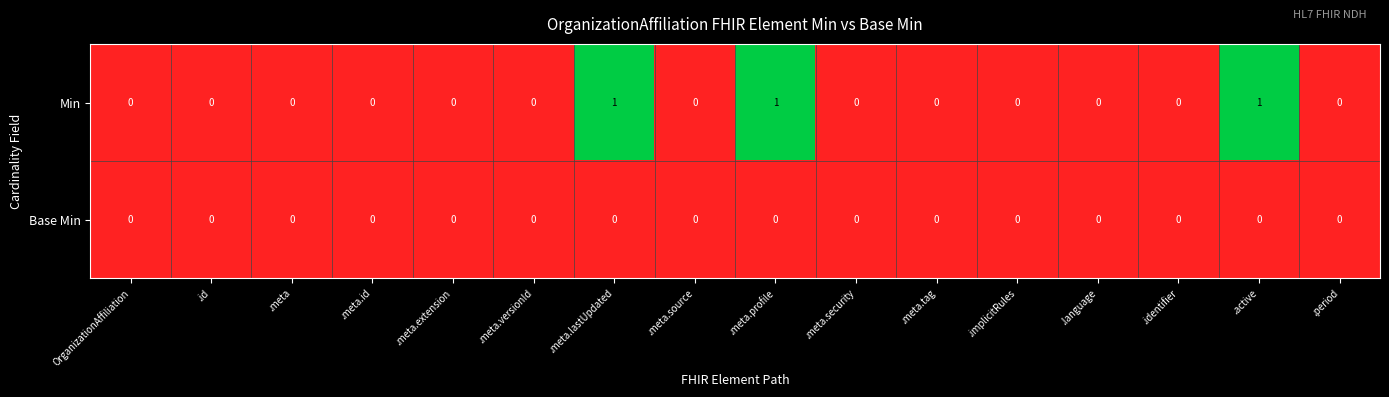

Rank the series by their average value, from lowest to highest.

Base Min, Min